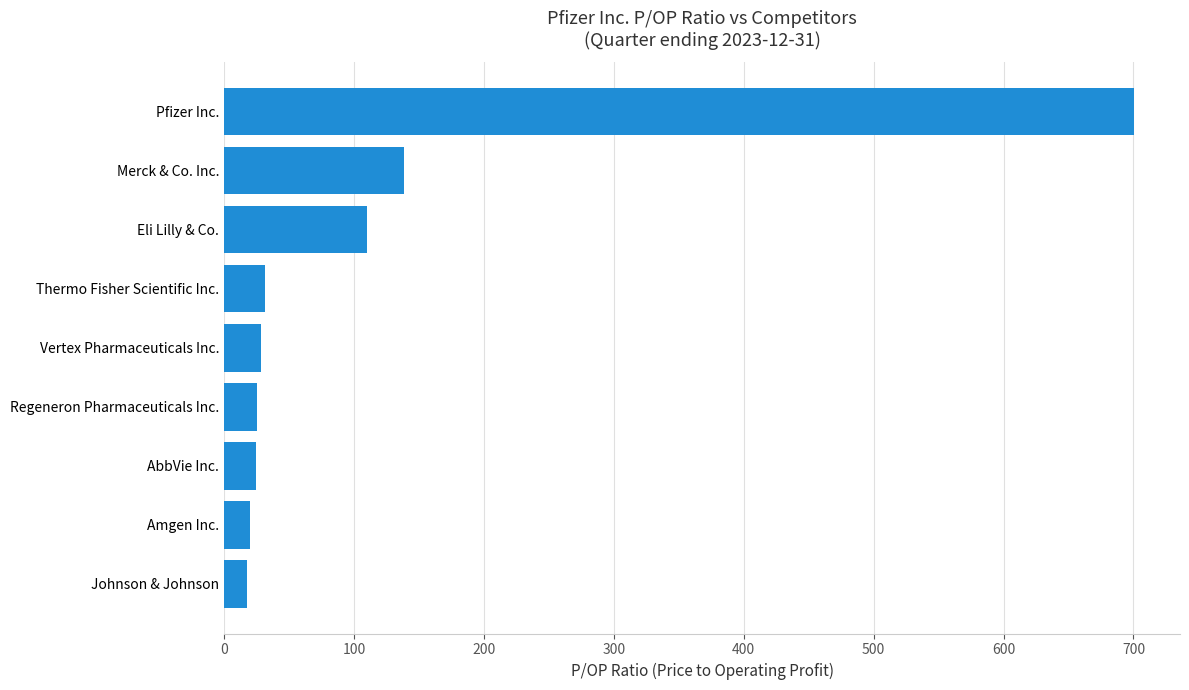

The value at Pfizer Inc. is 1049.6. True or false?

False